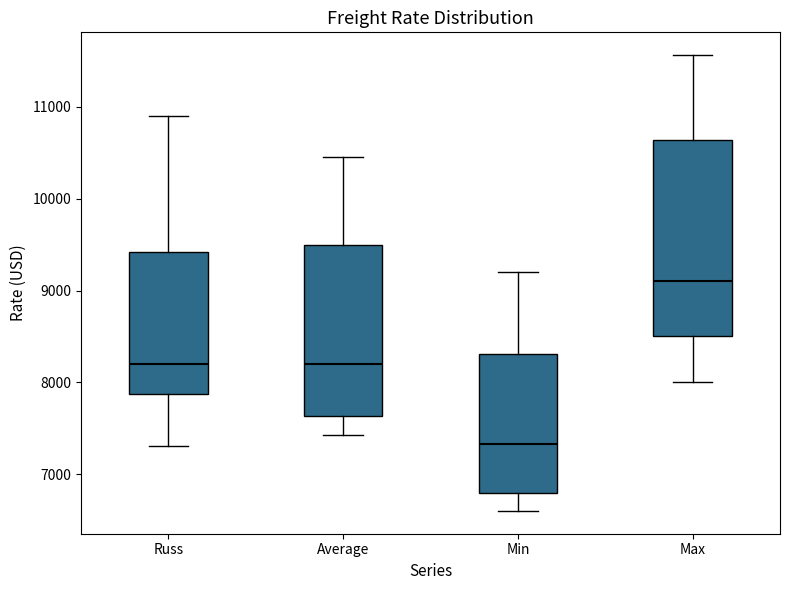

Reading left to right, read every box against the y-axis: the position of its median line, the range the box covers, and the ends of its whiskers. The values are not printed on the chart, so give them approximately, as read against the axis.

Russ: median 8200, box 7900 to 9400, whiskers 7300 to 10900
Average: median 8200, box 7600 to 9500, whiskers 7400 to 10500
Min: median 7300, box 6800 to 8300, whiskers 6600 to 9200
Max: median 9100, box 8500 to 10600, whiskers 8000 to 11600